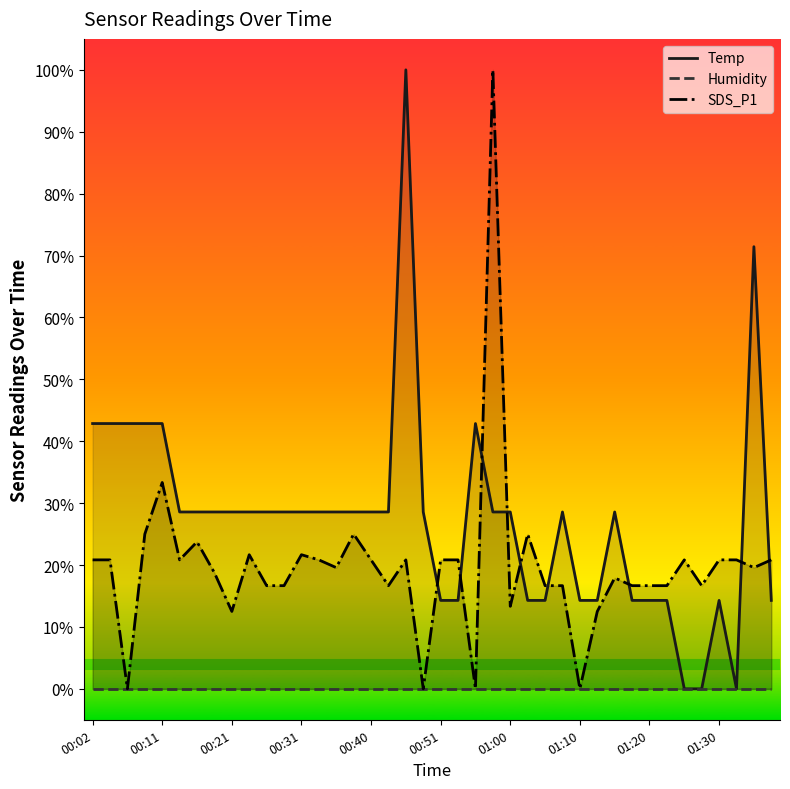

How many lines are shown in the chart?

3